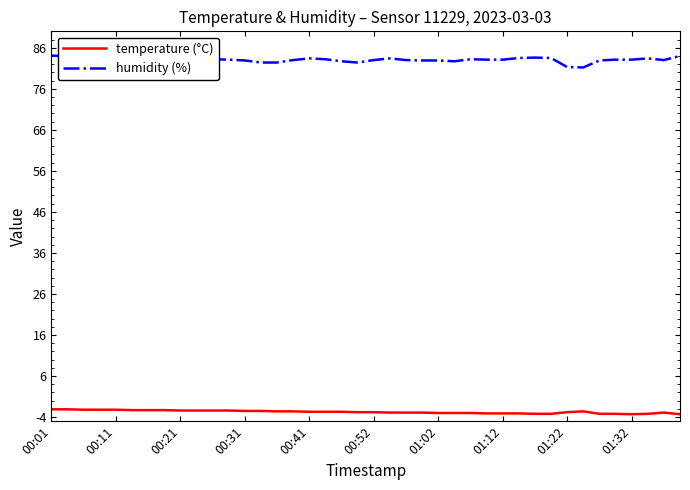

What is the approximate value of temperature (°C) at 21?

-2.9